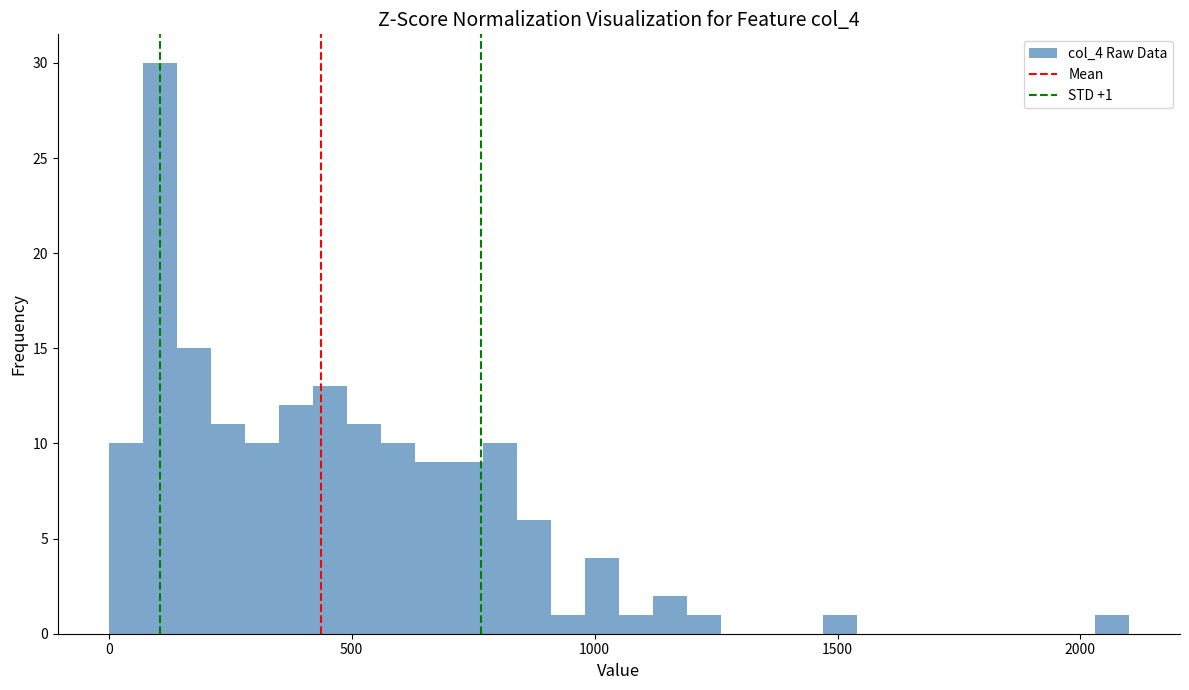

Read against the x-axis, roughly where is the centre of the tallest bar?

100